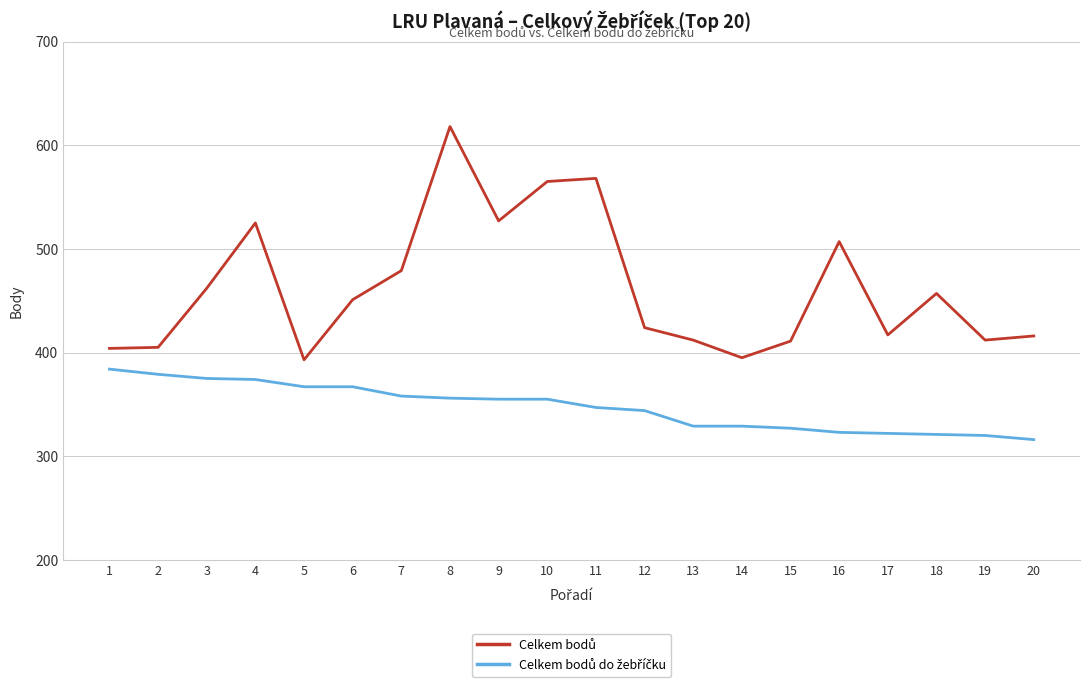

At which category is the sum across all series the highest?

8